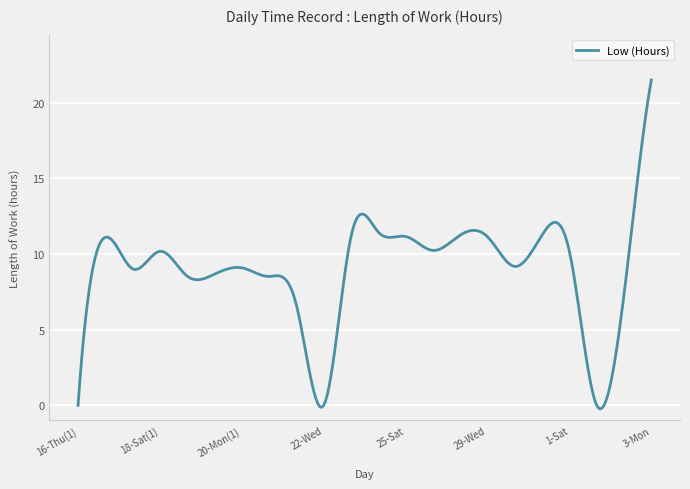

What is the maximum value shown in the chart?

21.5